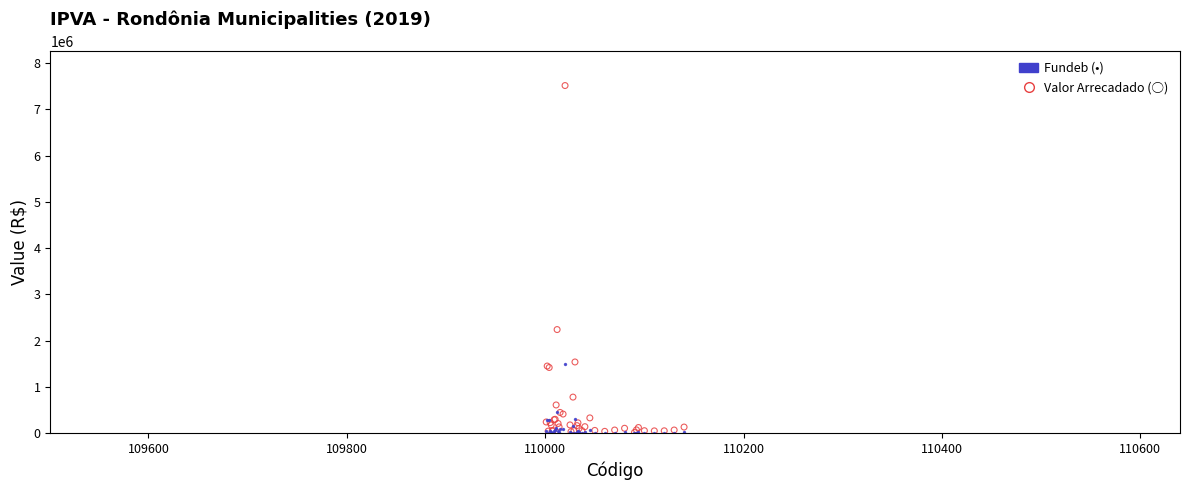

Across all series, what Y value is closest to 3759355?

2240753.4